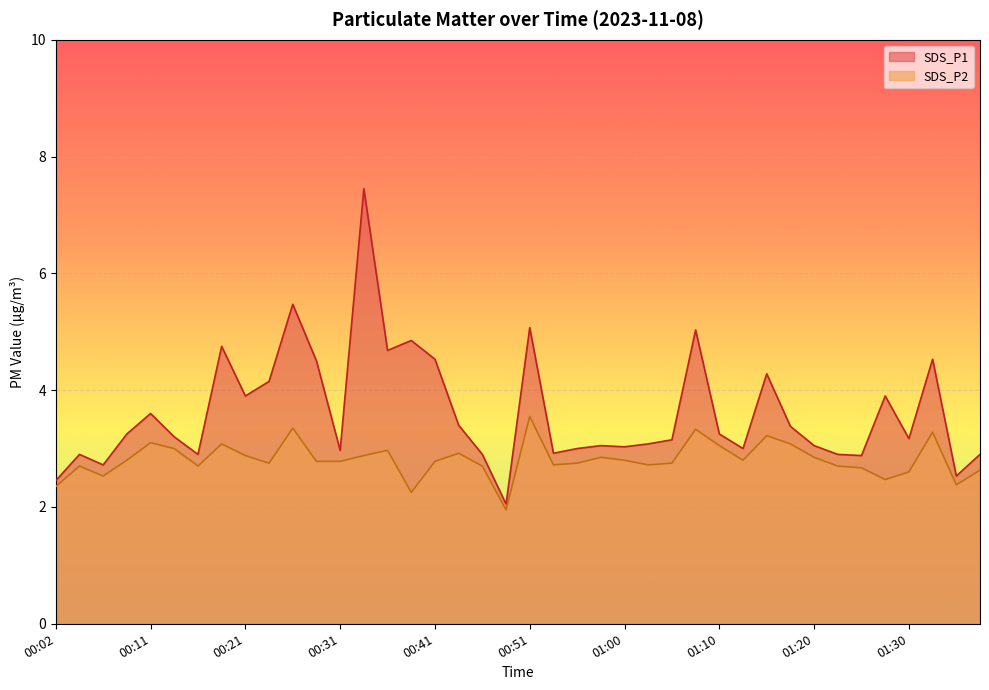

At how many categories does at least one series exceed 5?

4